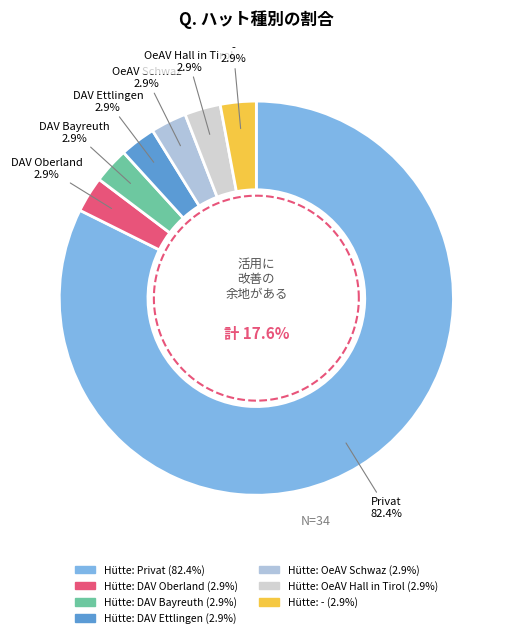

To the nearest percent, what percentage of the pie is Hütte: DAV Oberland?

3%